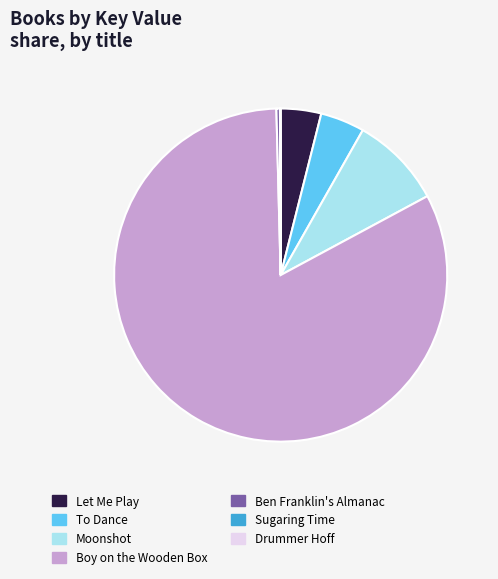

Is there any slice that represents more than half of the pie?

Yes